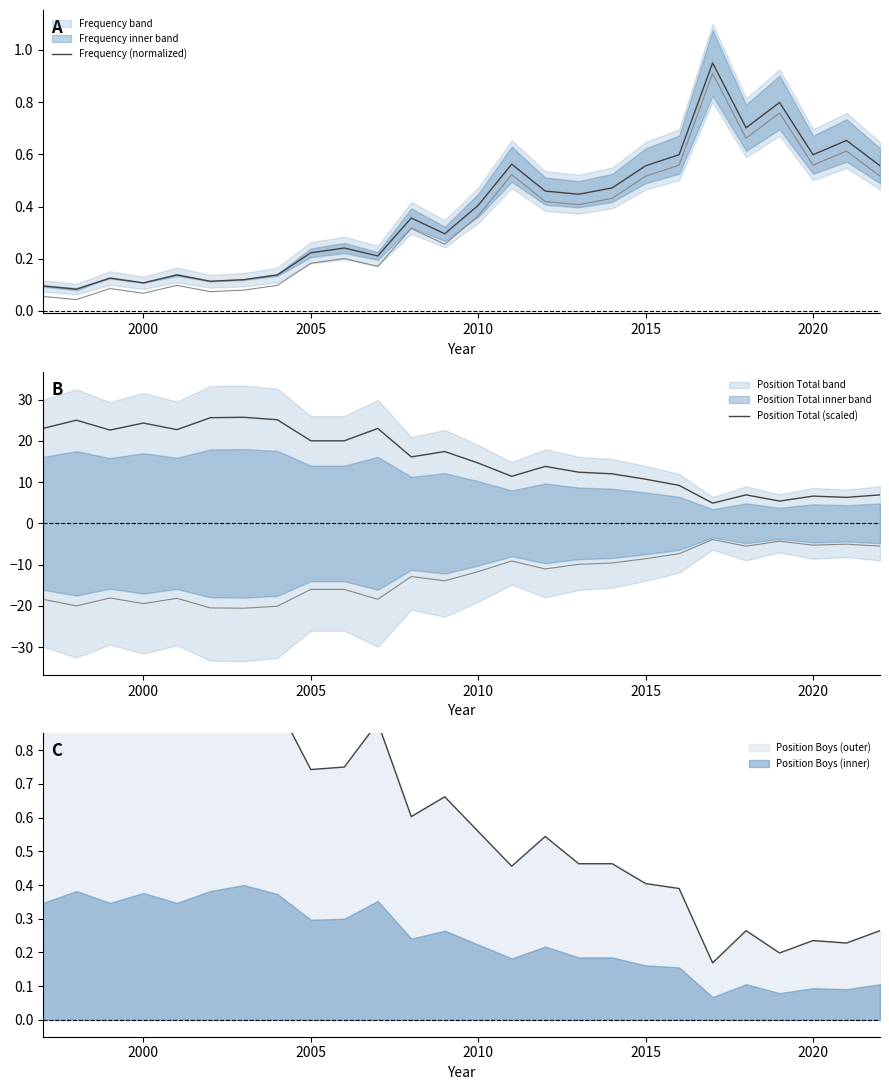

How many interior local peaks does the Position Total (scaled) series have?

8